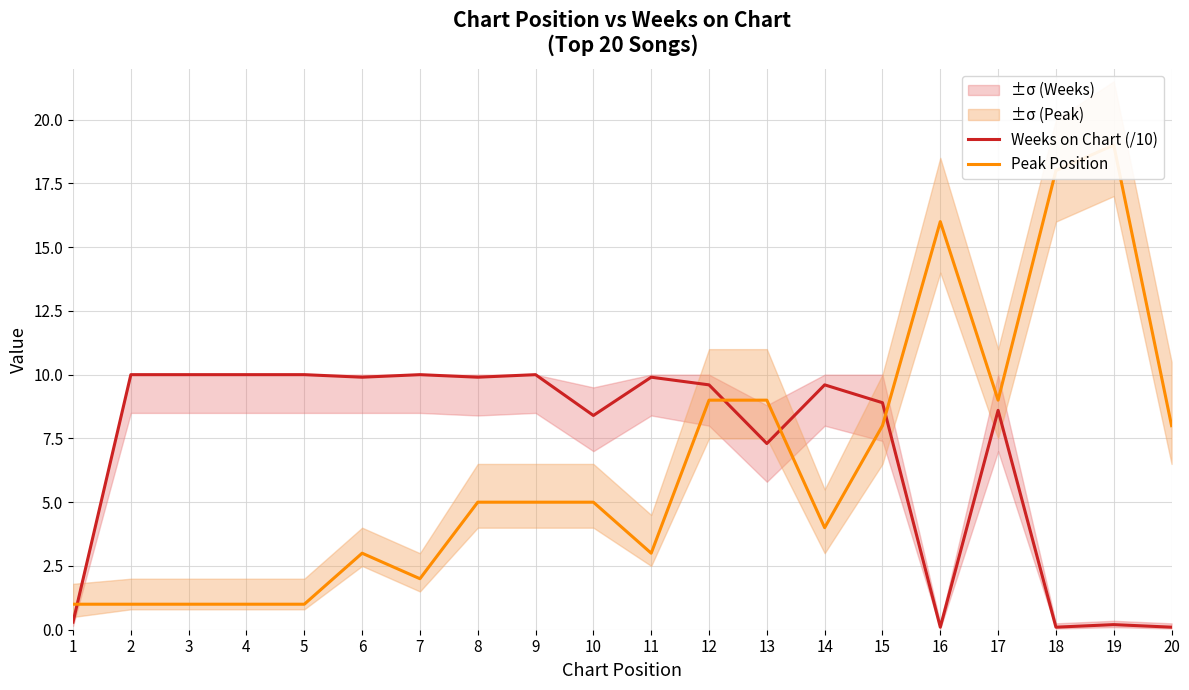

Does the chart have visible grid lines?

Yes